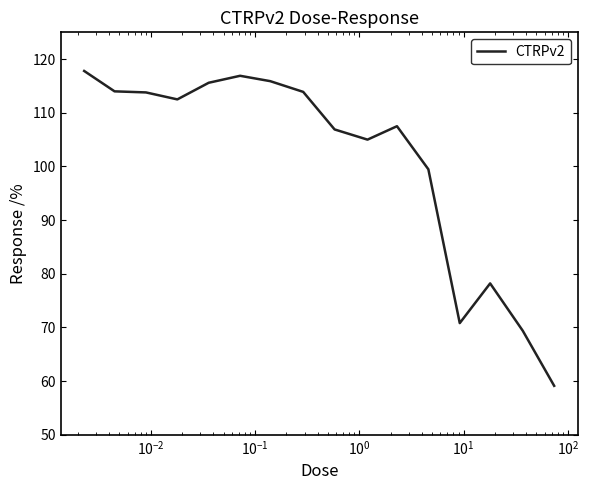

What is the difference between the maximum and minimum values?

58.7